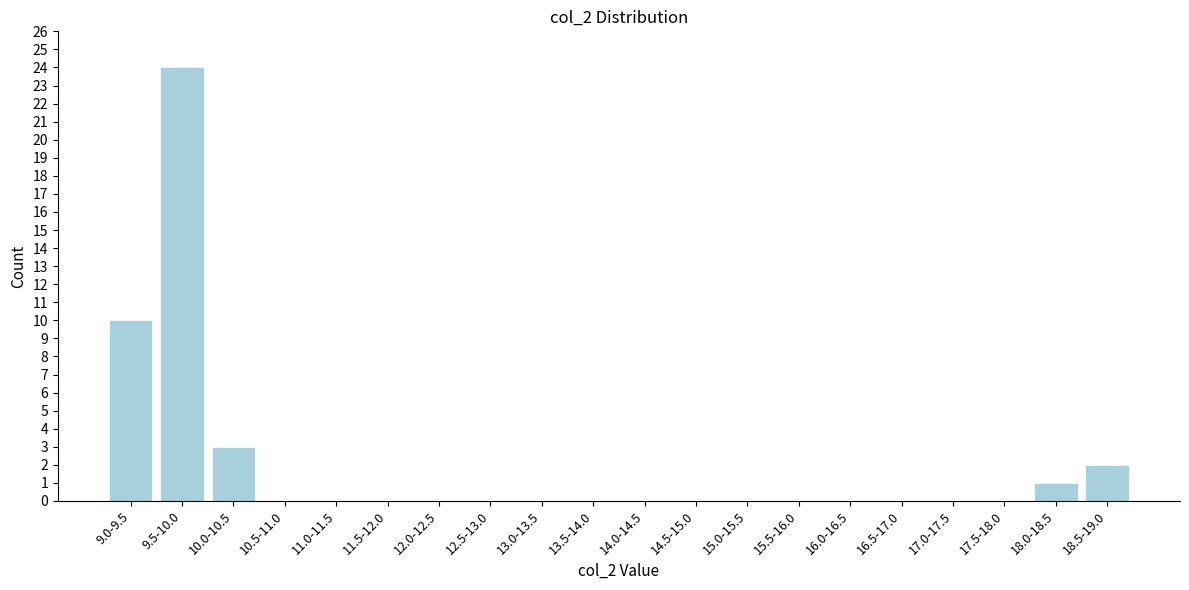

Reading right to left, extract all data points from this chart.

18.5-19.0=2	18.0-18.5=1	17.5-18.0=0	17.0-17.5=0	16.5-17.0=0	16.0-16.5=0	15.5-16.0=0	15.0-15.5=0	14.5-15.0=0	14.0-14.5=0	13.5-14.0=0	13.0-13.5=0	12.5-13.0=0	12.0-12.5=0	11.5-12.0=0	11.0-11.5=0	10.5-11.0=0	10.0-10.5=3	9.5-10.0=24	9.0-9.5=10